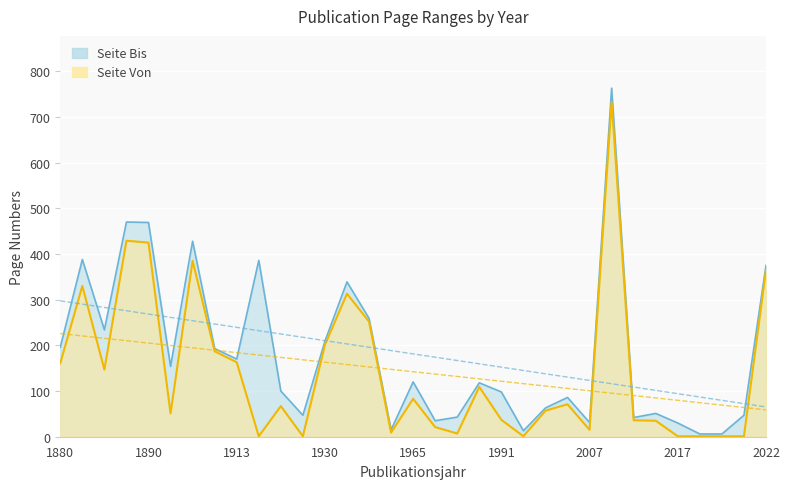

What is the difference between the second highest and minimum values in the Seite Bis series?

464